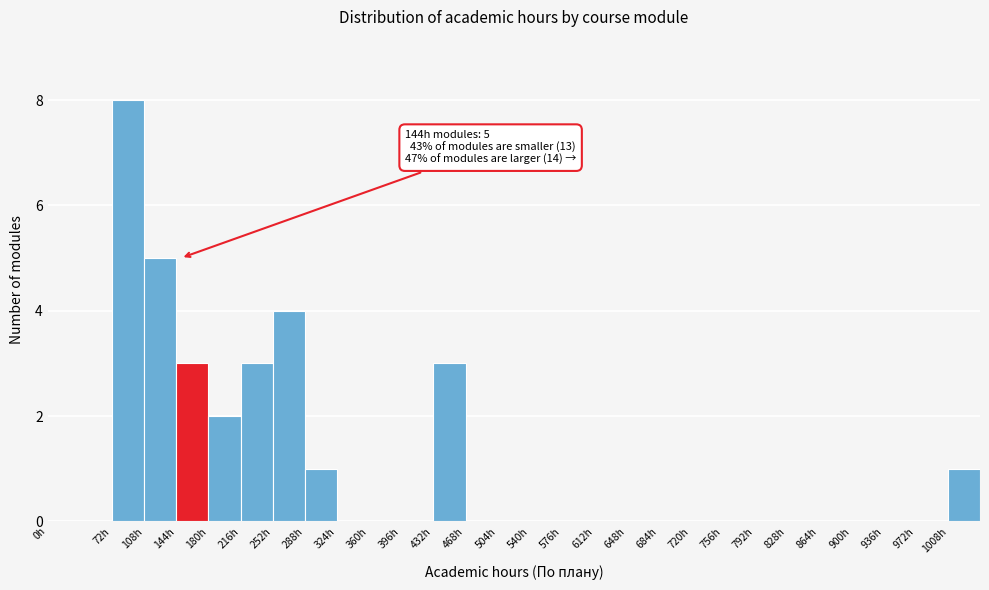

Over which range of the x-axis is the bar tallest?

72 to 108